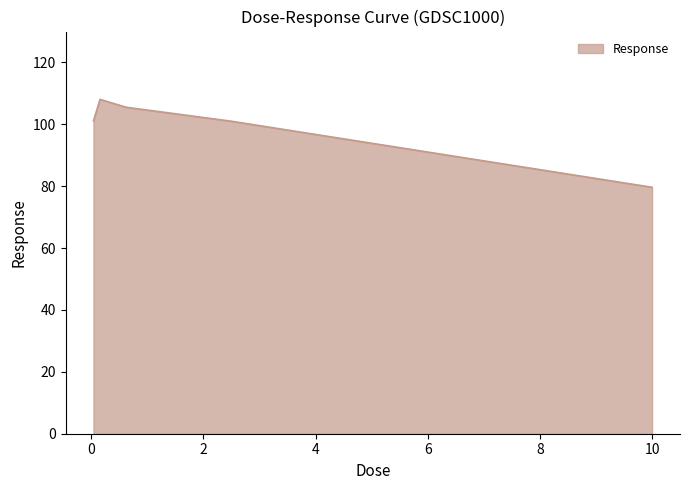

What is the difference between the maximum and minimum values?

28.4